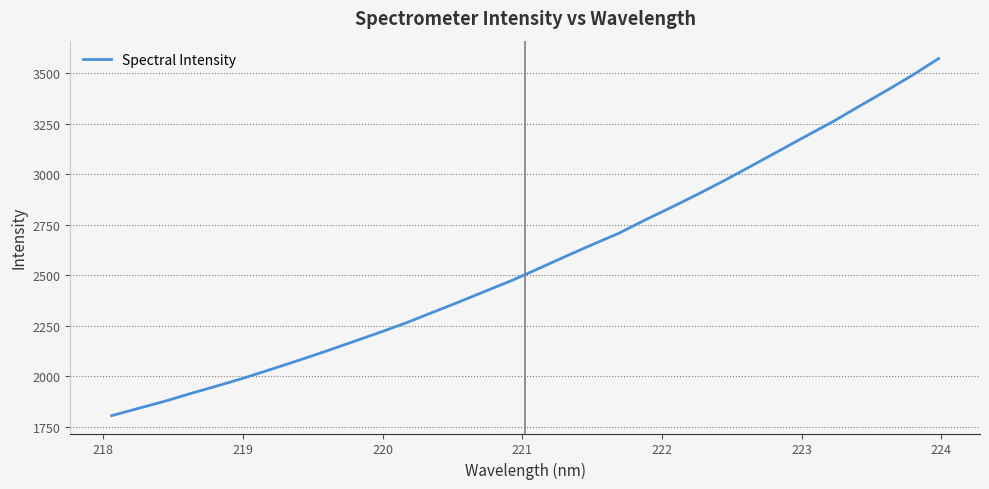

True or false: the data has more than 1 interior local peaks.

False